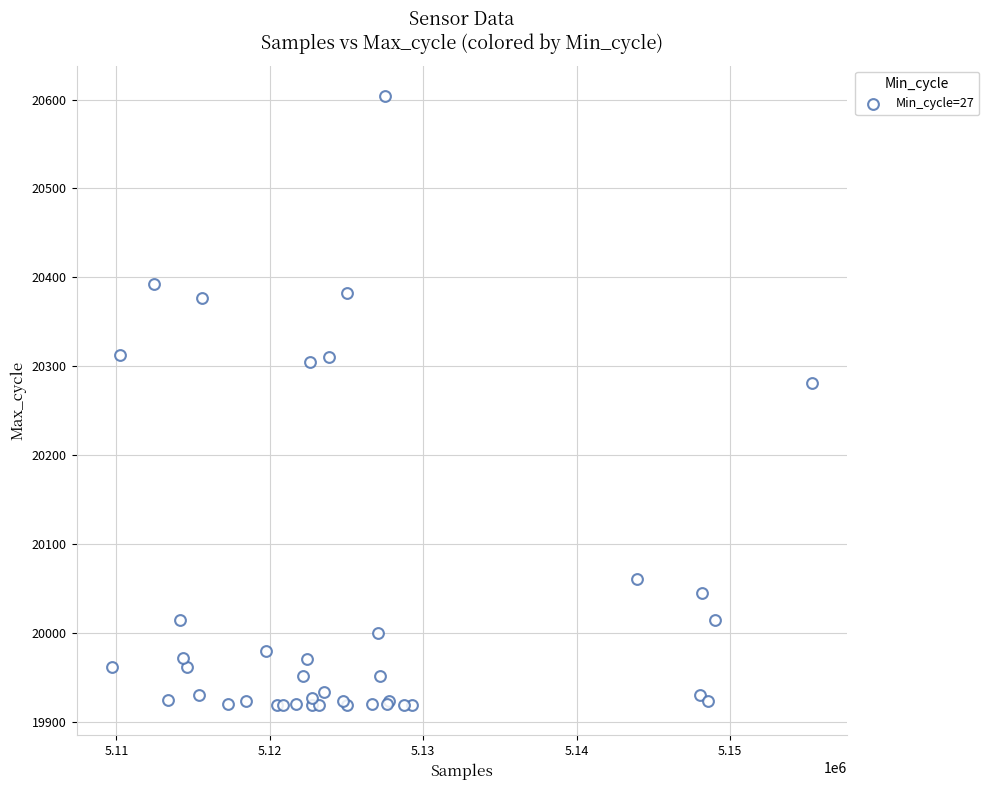

What Y value in the scatter plot is closest to 20261?

20281